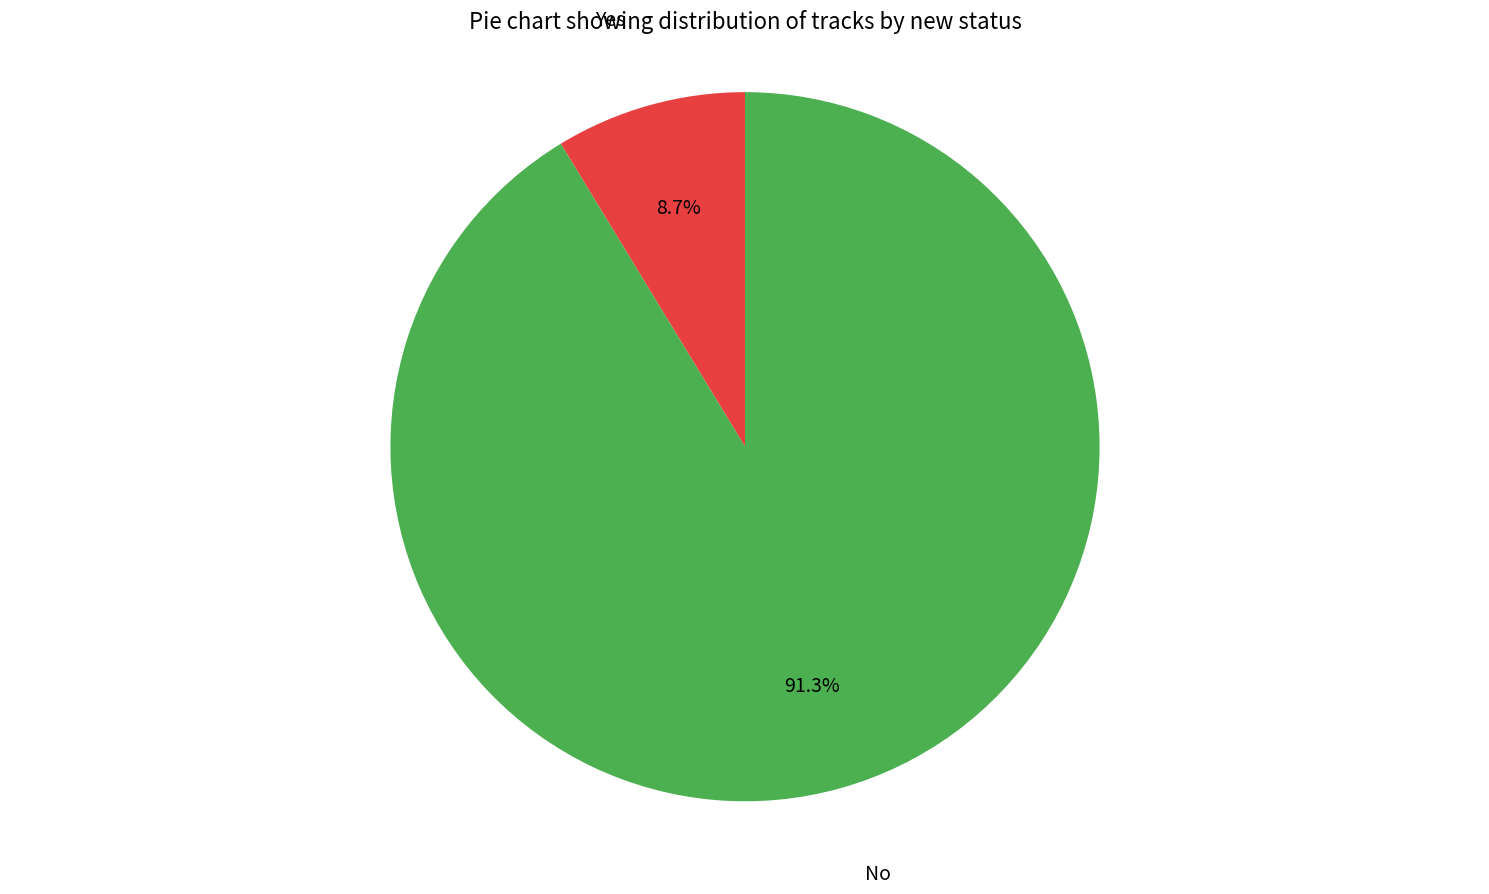

To the nearest percent, what is the difference between the No and Yes slice percentages?

83%